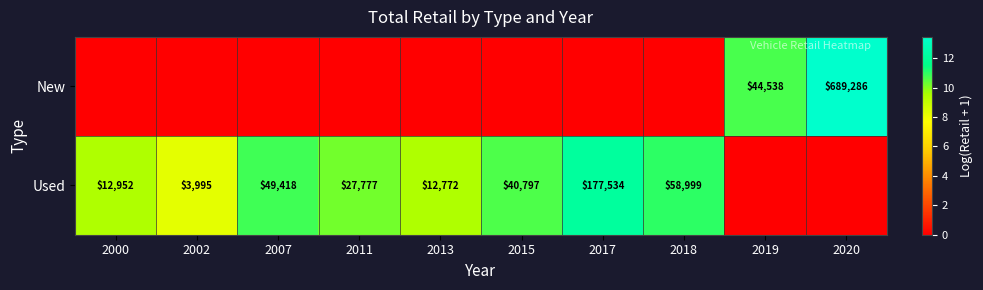

At which category is the sum across all series the highest?

2020